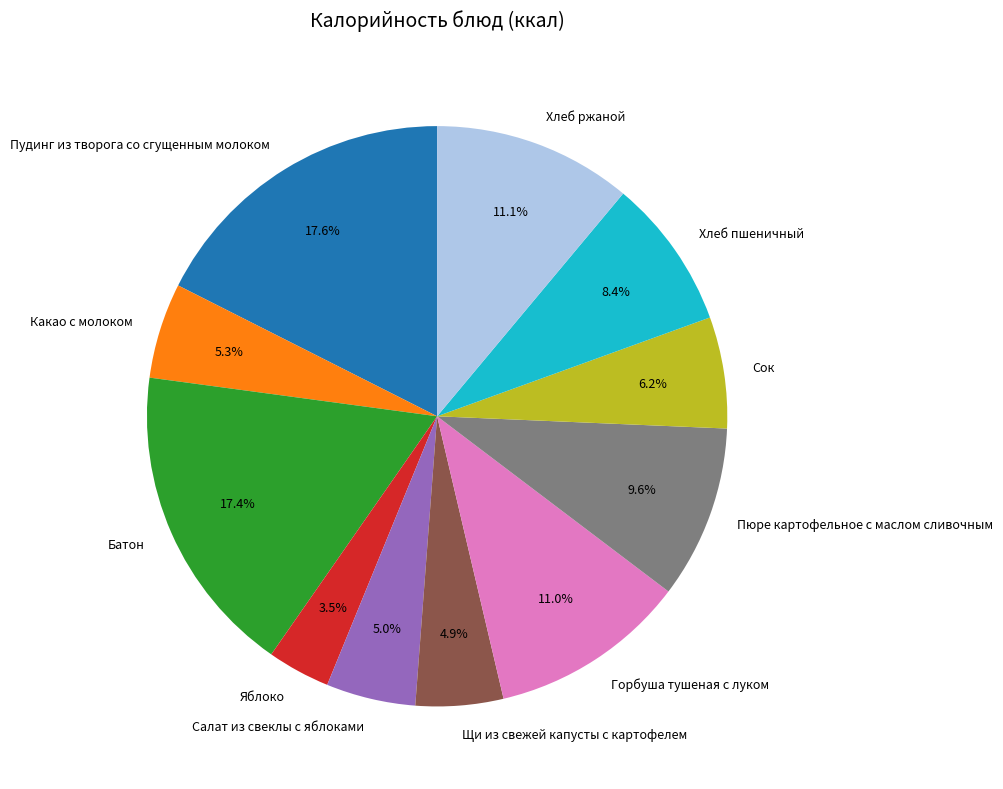

Which category has the smallest portion of the pie?

Яблоко